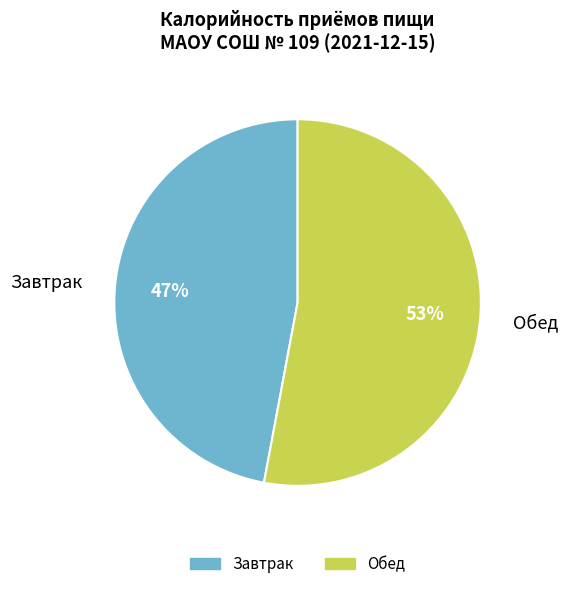

Is there any slice that represents more than half of the pie?

Yes